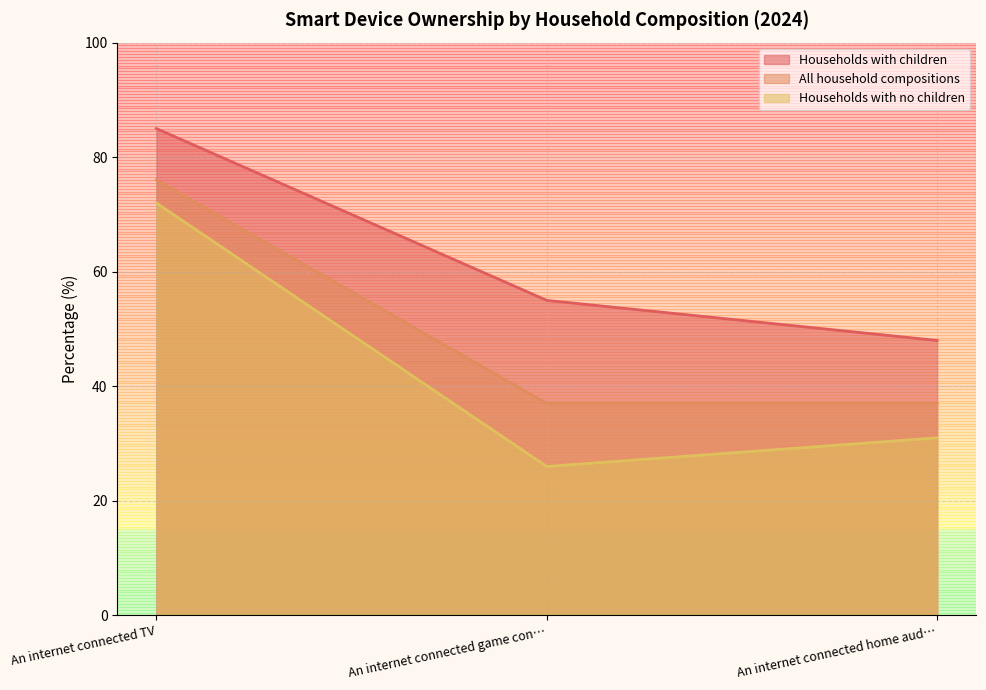

Which series has the largest range (max minus min)?

Households with no children